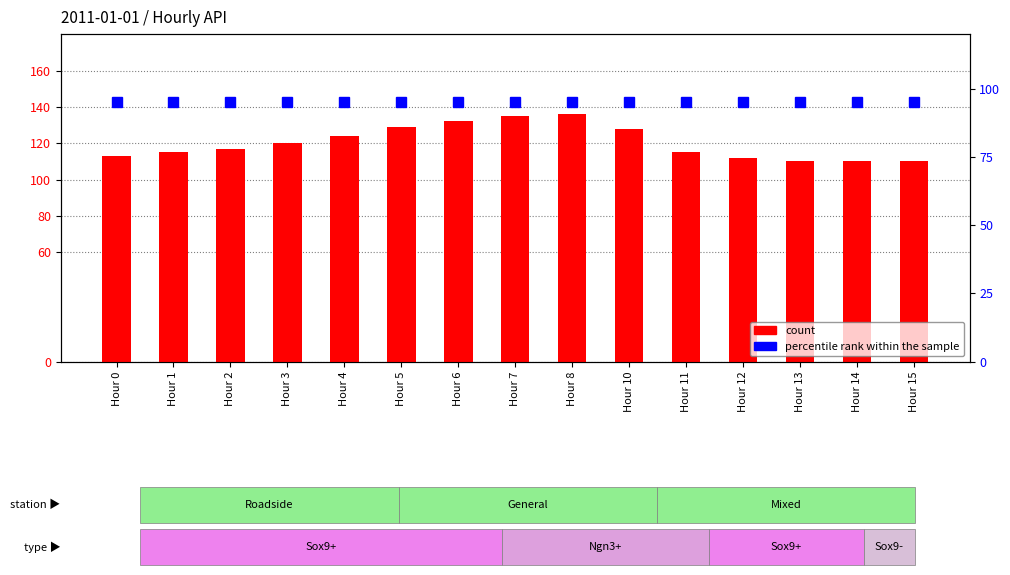

The count series shows 163 at Hour 1. True or false?

False